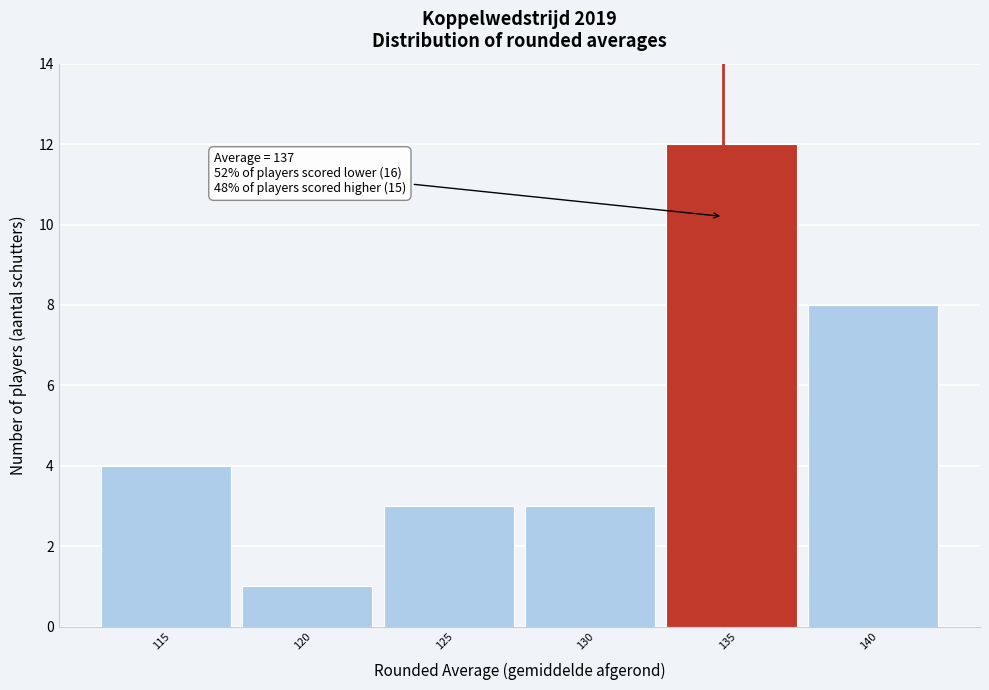

Reading left to right, what are all the values shown in this chart?

115=4	120=1	125=3	130=3	135=12	140=8